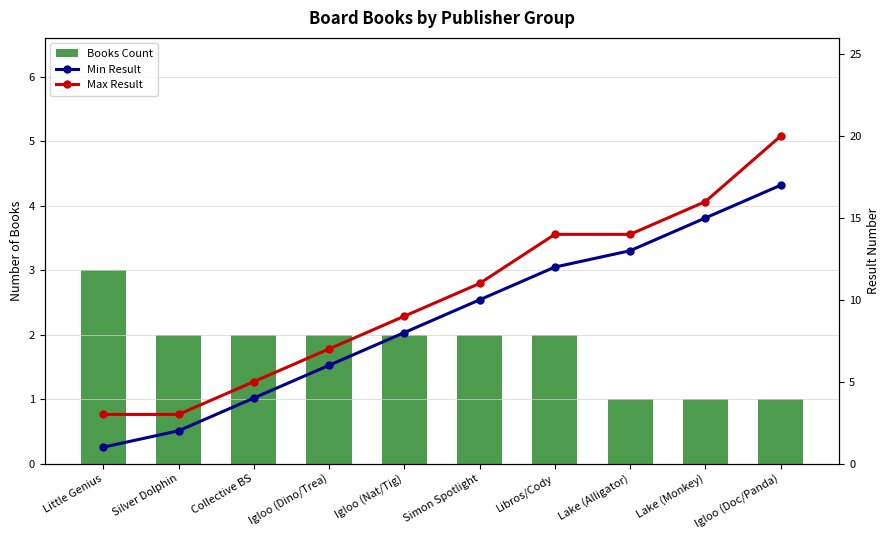

Is the value of Max Result at Igloo (Doc/Panda) greater than the value of Books Count at Igloo (Nat/Tig)?

Yes